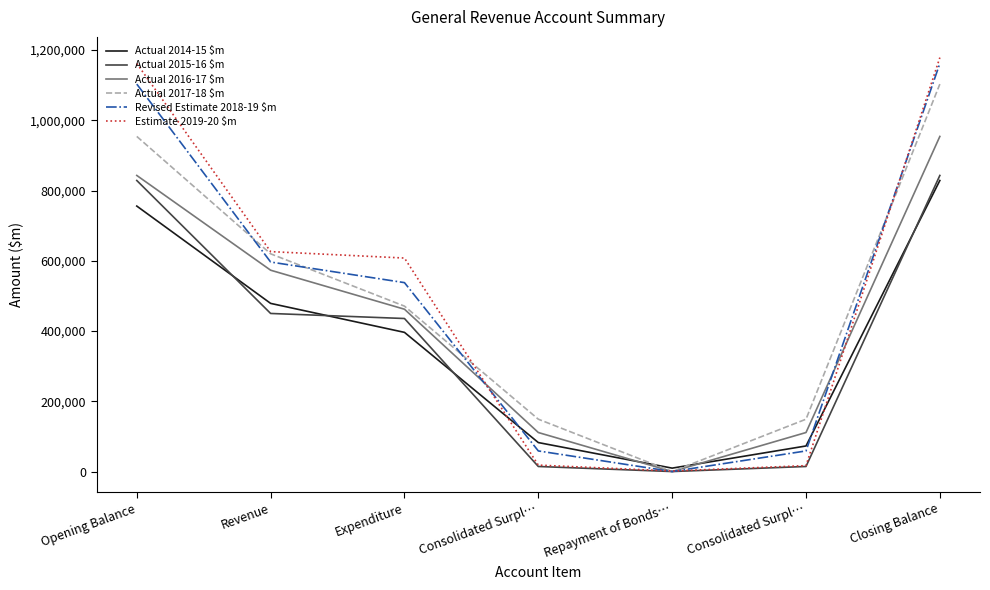

Does the chart have visible grid lines?

No